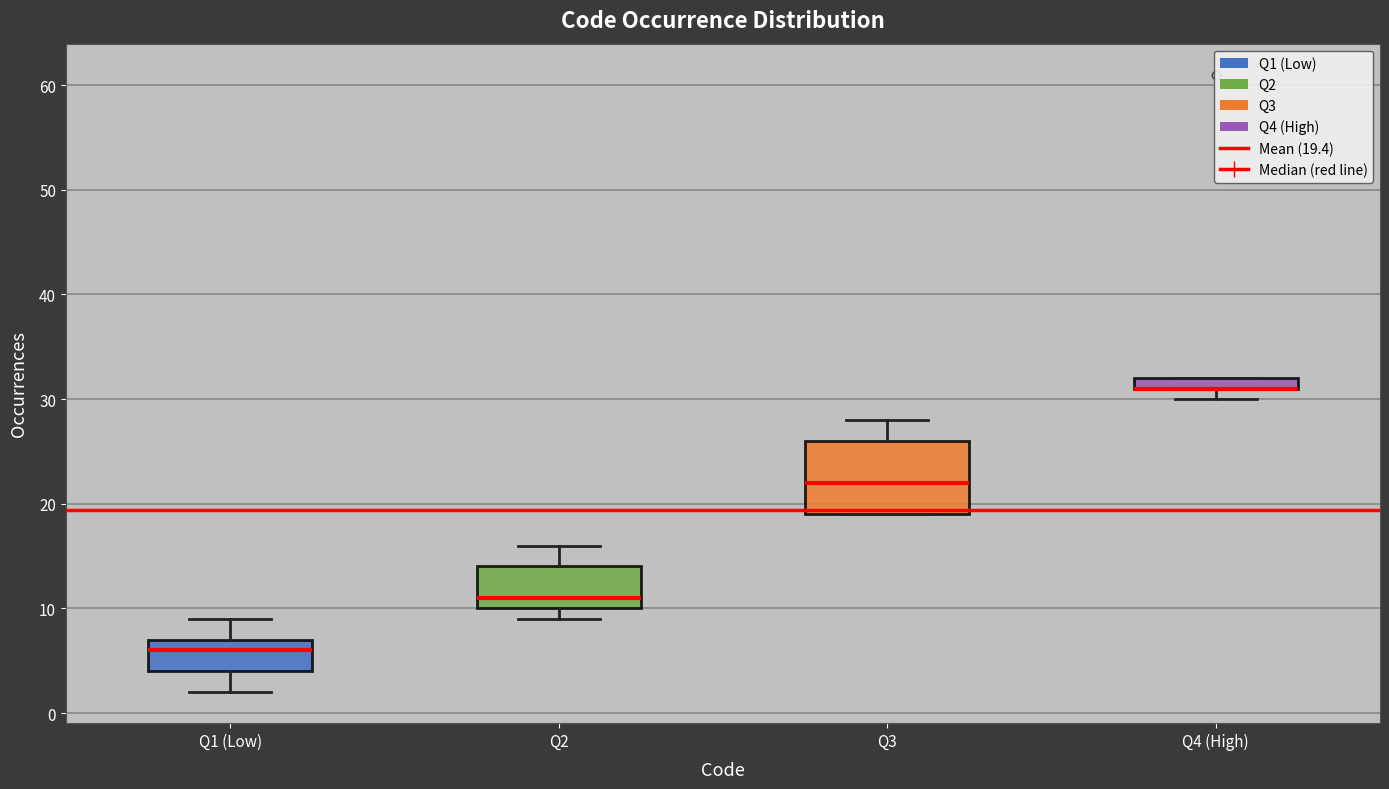

Which box is the tallest, from its lower edge to its upper edge?

Q3